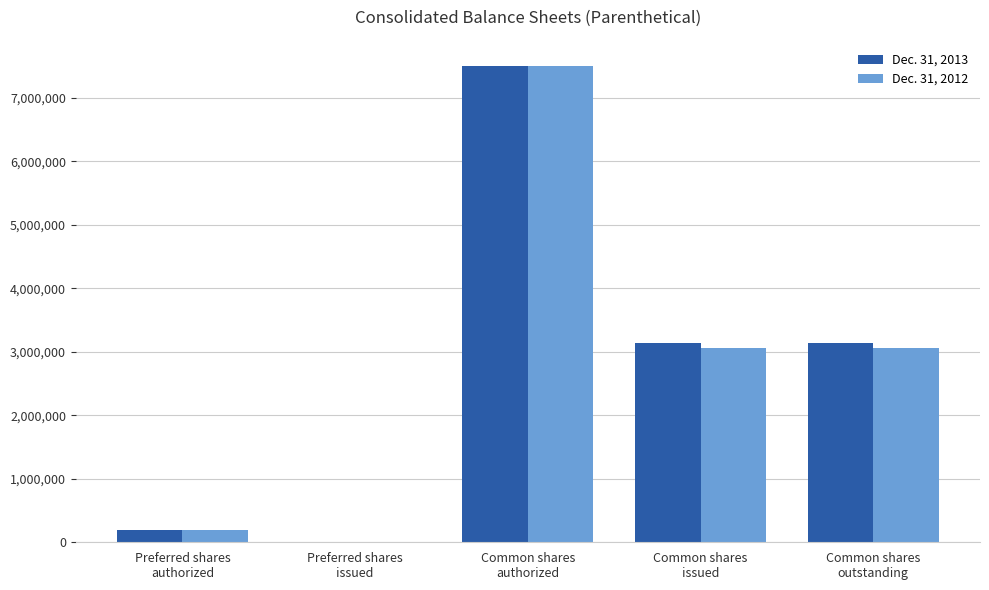

The value of Dec. 31, 2013 at Preferred shares
authorized is 200000. True or false?

True